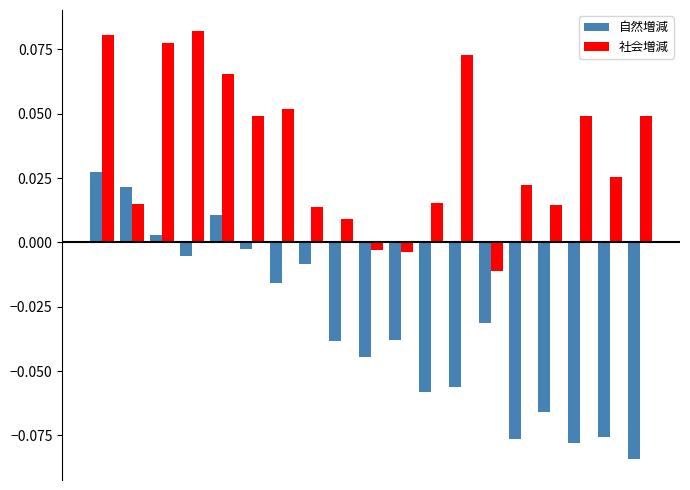

How many groups of bars are there?

19